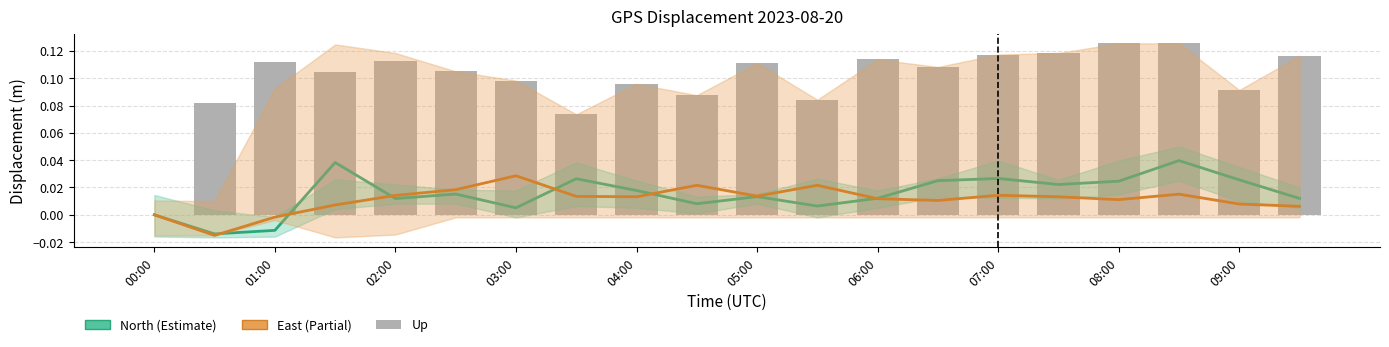

List the series in order of their peak value, lowest first.

East, North, Up